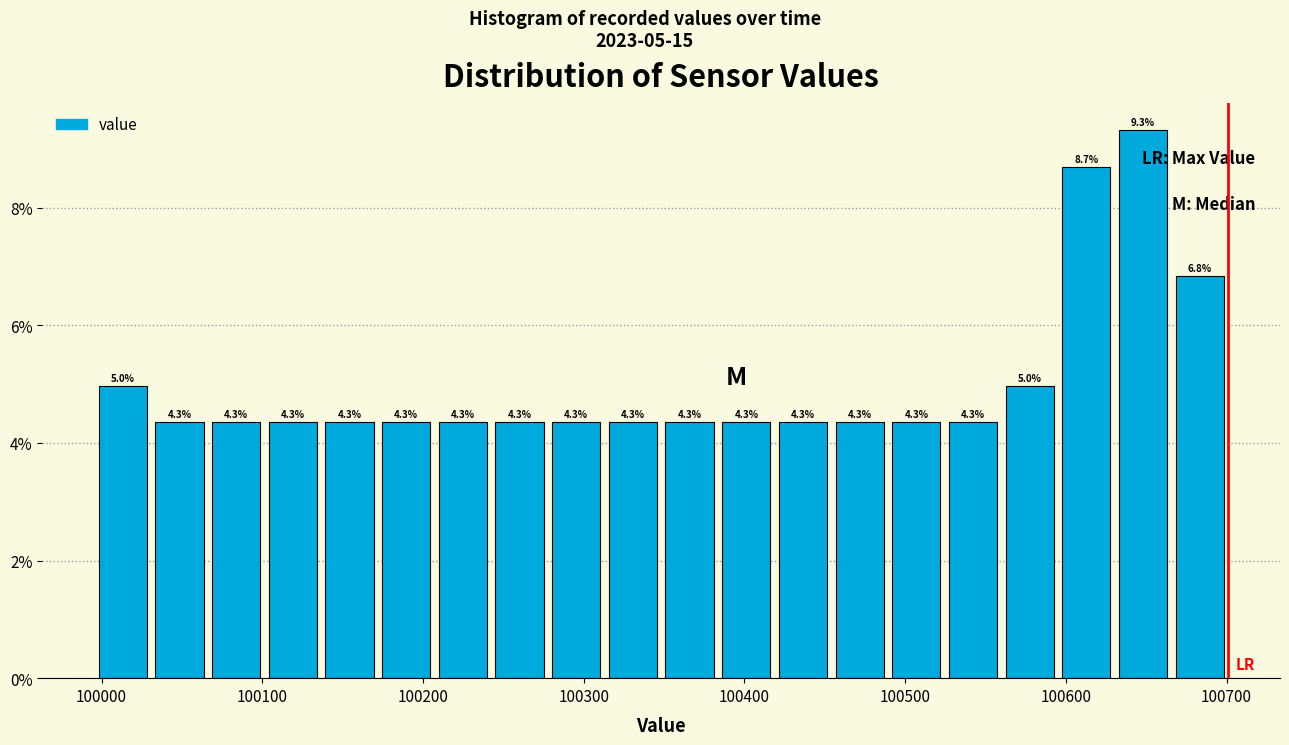

Read against the x-axis, roughly where is the centre of the tallest bar?

100650